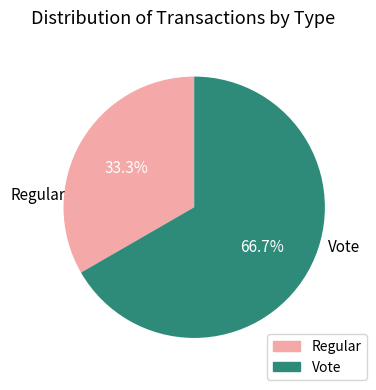

What percentage is NOT represented by Vote?

33.3%